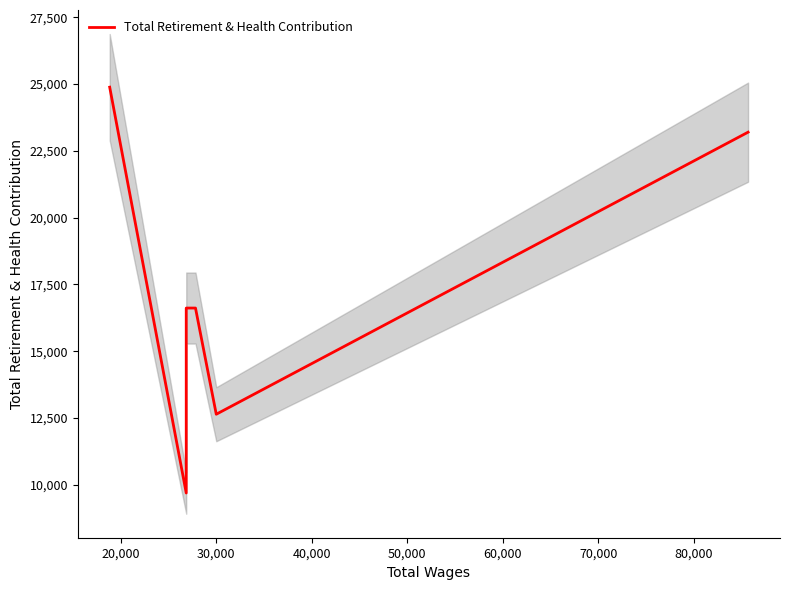

How many data points does each series have?

6